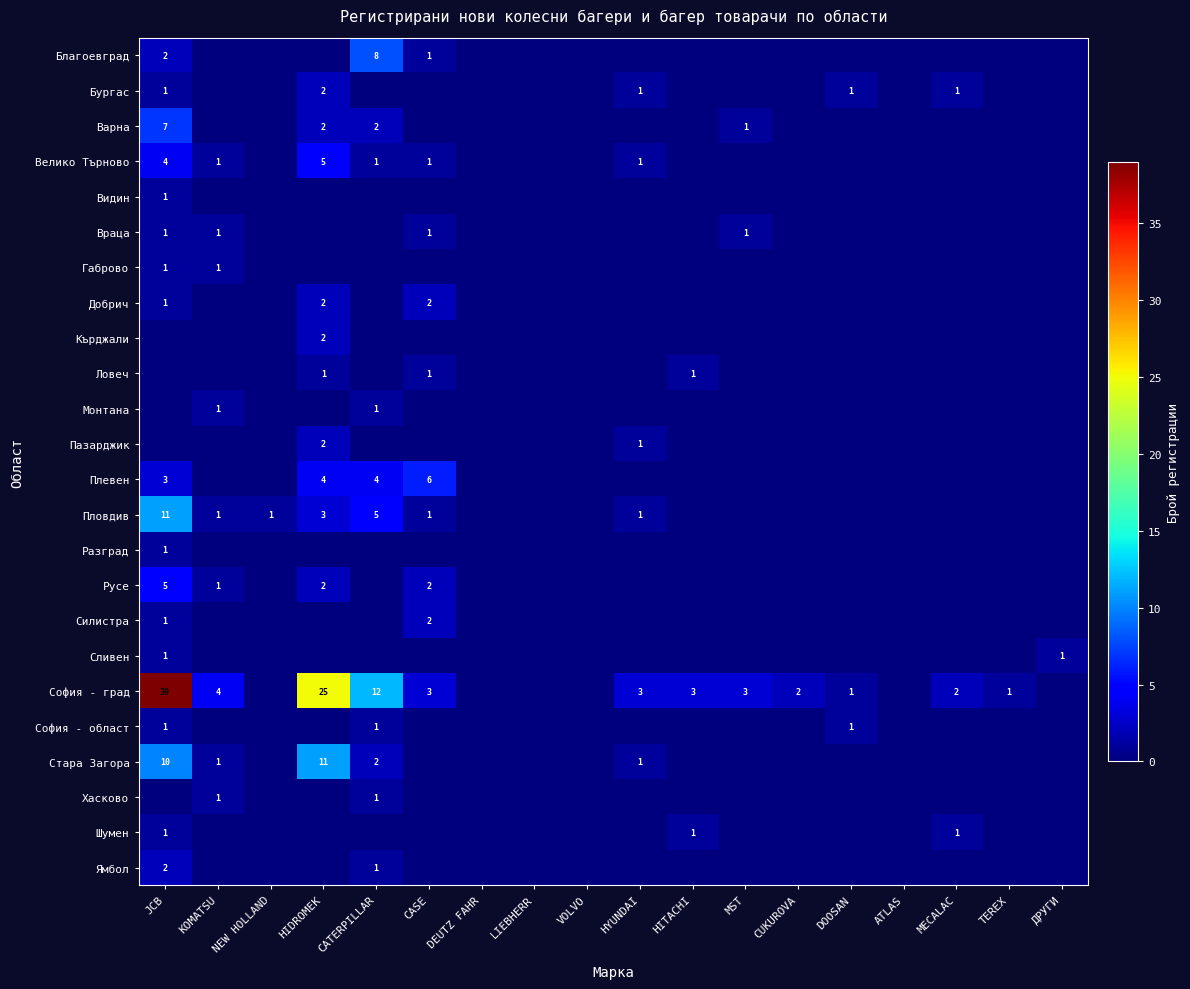

Is it true that Стара Загора equals 3 at CATERPILLAR?

False